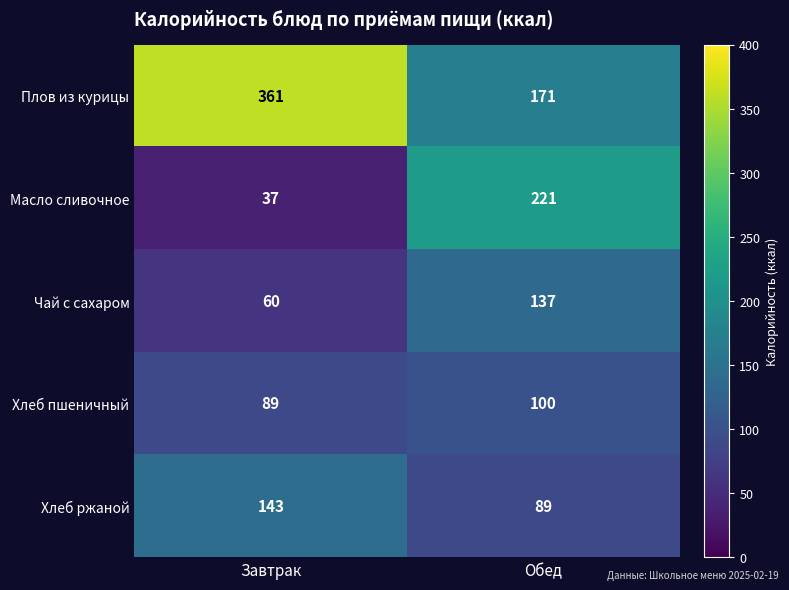

Count the number of data series in this chart.

5